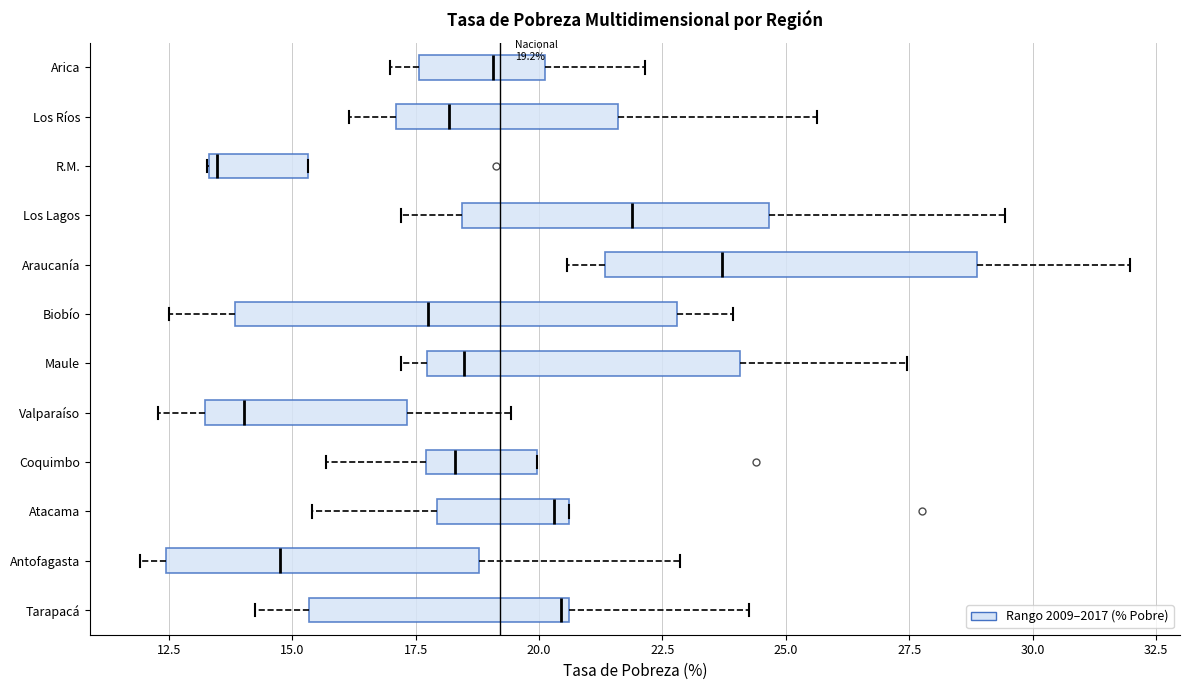

Which box's median line is the furthest to the left?

R.M.